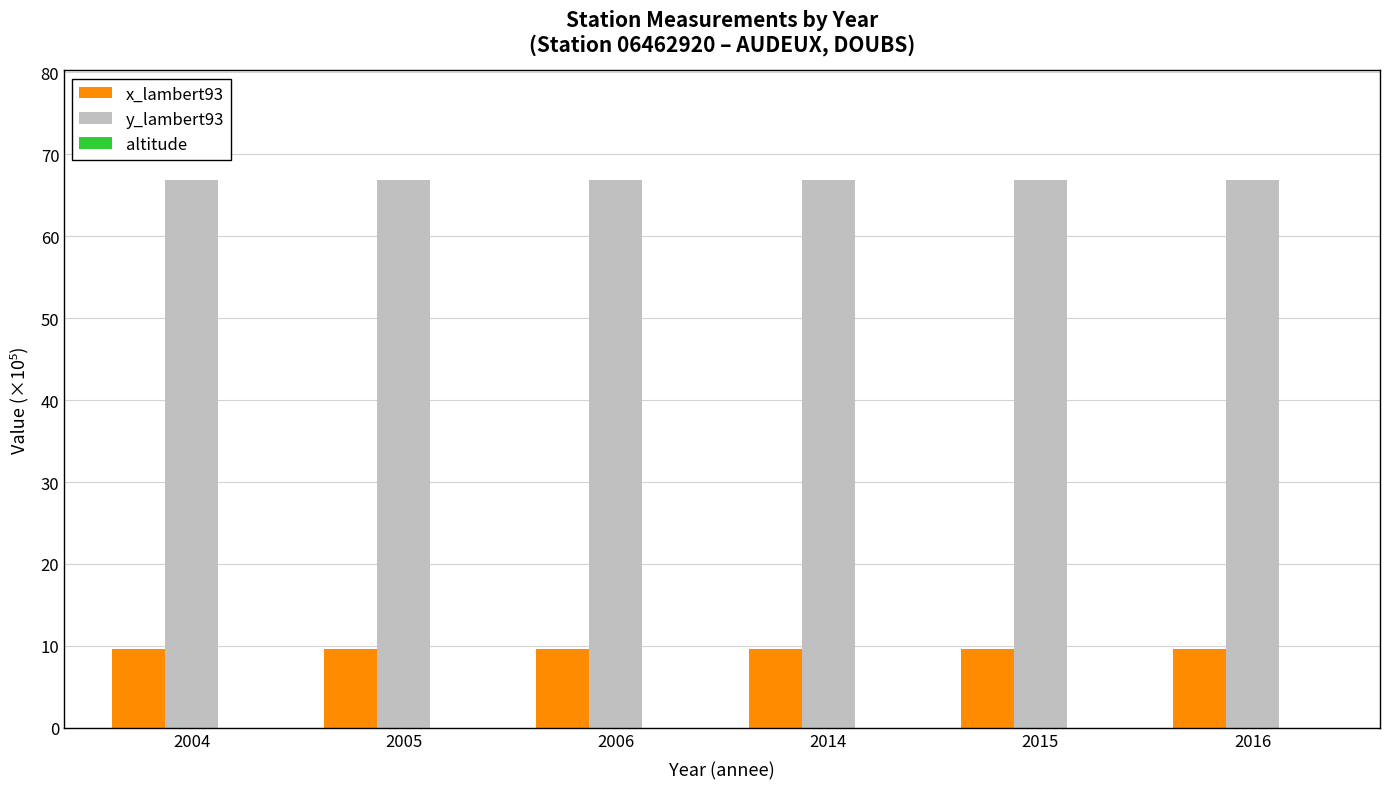

What is the highest value of the y_lambert93 series?

66.9